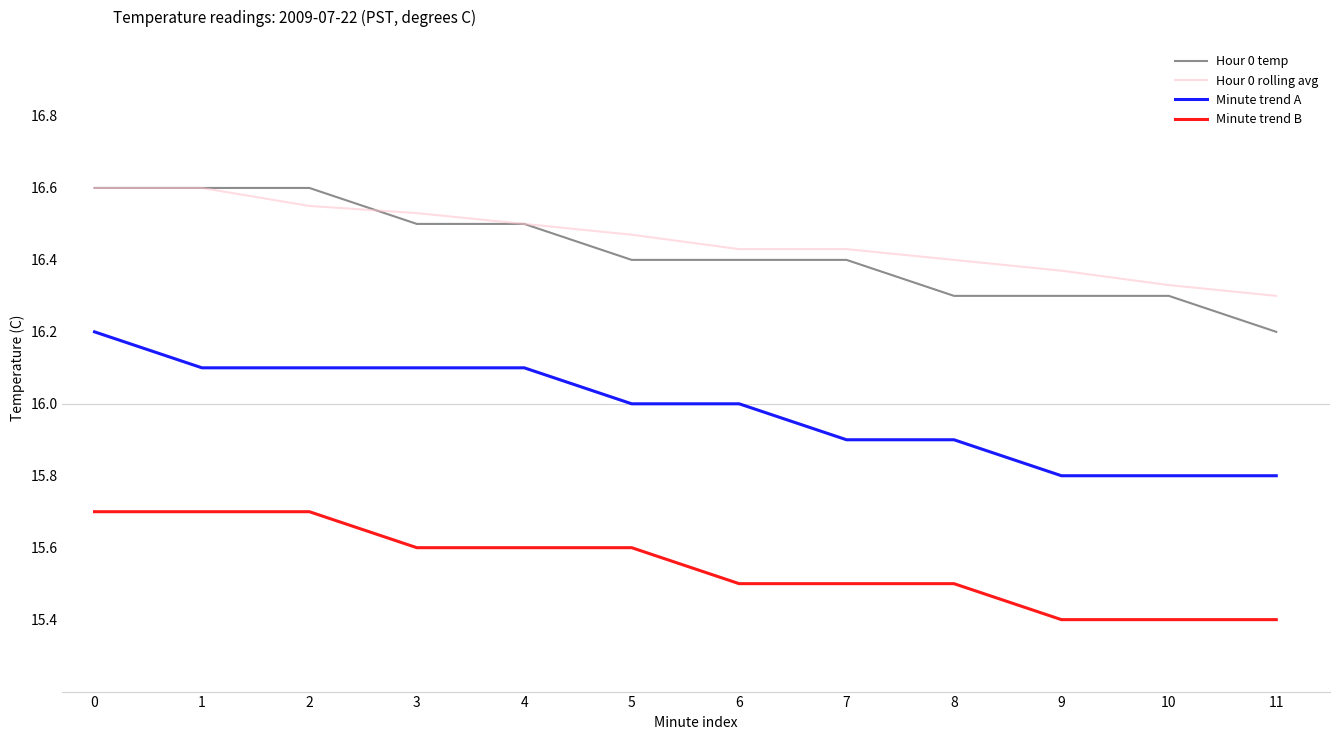

Count the Hour 0 temp values in the range 16 to 17.

12